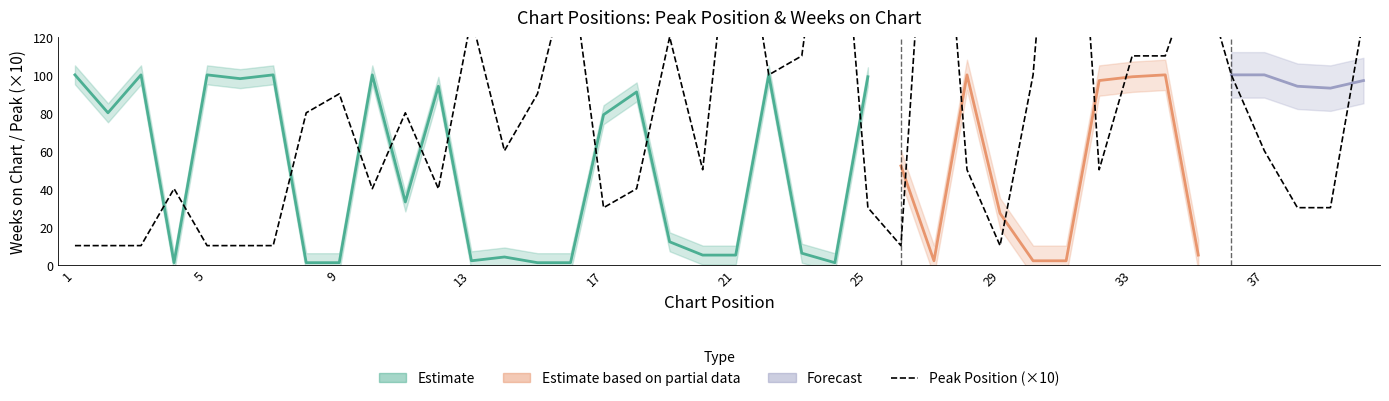

What is the value of the 30th point from the left?

100